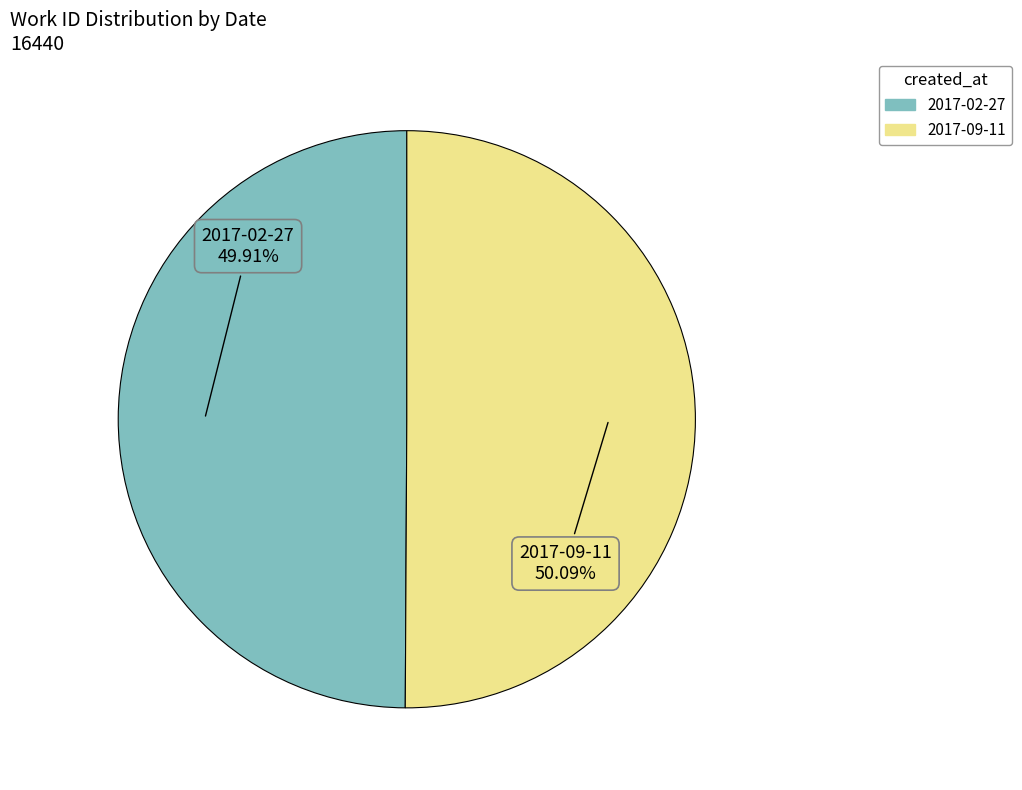

Count the number of slices in the pie.

2